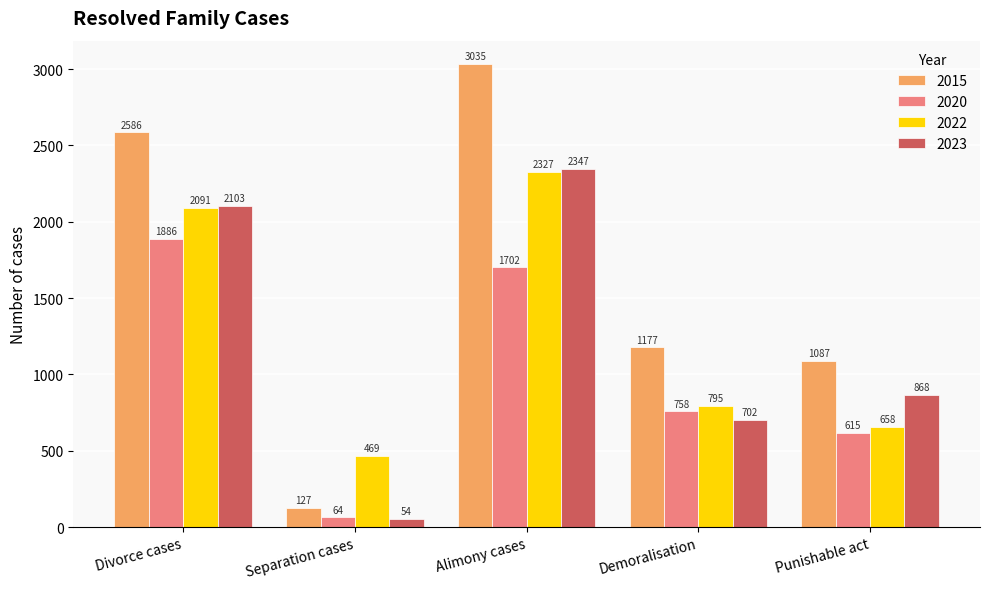

Reading right to left, extract all data points from this chart.

2015: Punishable act=1087	Demoralisation=1177	Alimony cases=3035	Separation cases=127	Divorce cases=2586
2020: Punishable act=615	Demoralisation=758	Alimony cases=1702	Separation cases=64	Divorce cases=1886
2022: Punishable act=658	Demoralisation=795	Alimony cases=2327	Separation cases=469	Divorce cases=2091
2023: Punishable act=868	Demoralisation=702	Alimony cases=2347	Separation cases=54	Divorce cases=2103